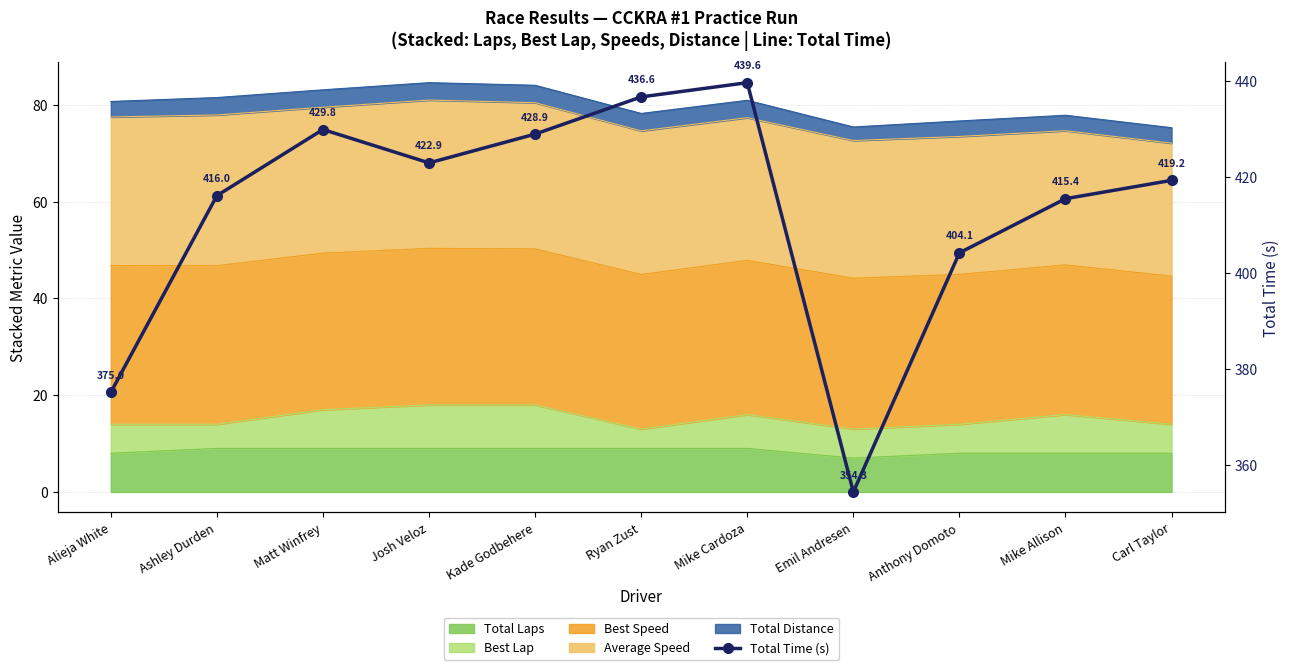

Reading left to right, list all the values displayed in this chart.

375.0	416.0	429.8	422.9	428.9	436.6	439.6	354.3	404.1	415.4	419.2